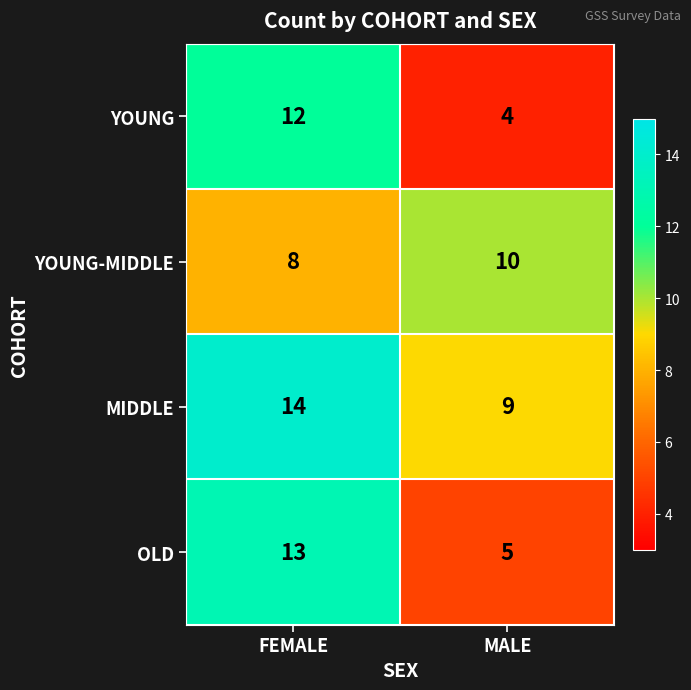

At which label does YOUNG-MIDDLE reach its minimum?

FEMALE